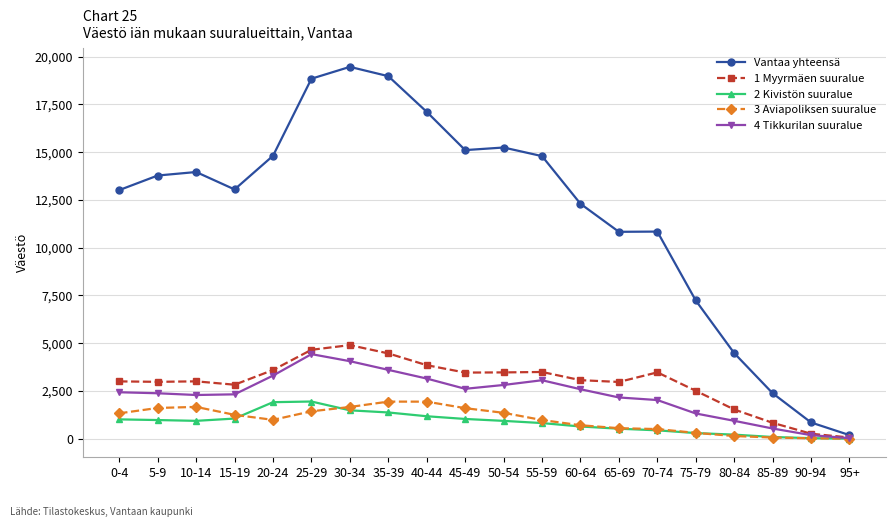

Which series has the largest total across all categories?

Vantaa yhteensä